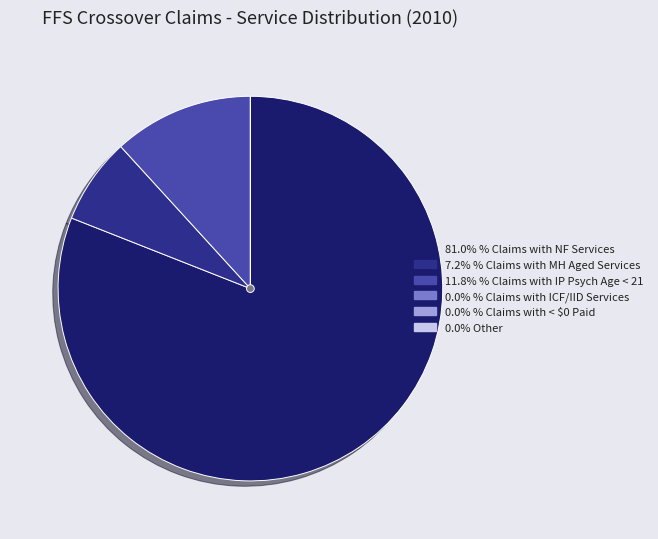

Is there a majority slice in this chart?

Yes